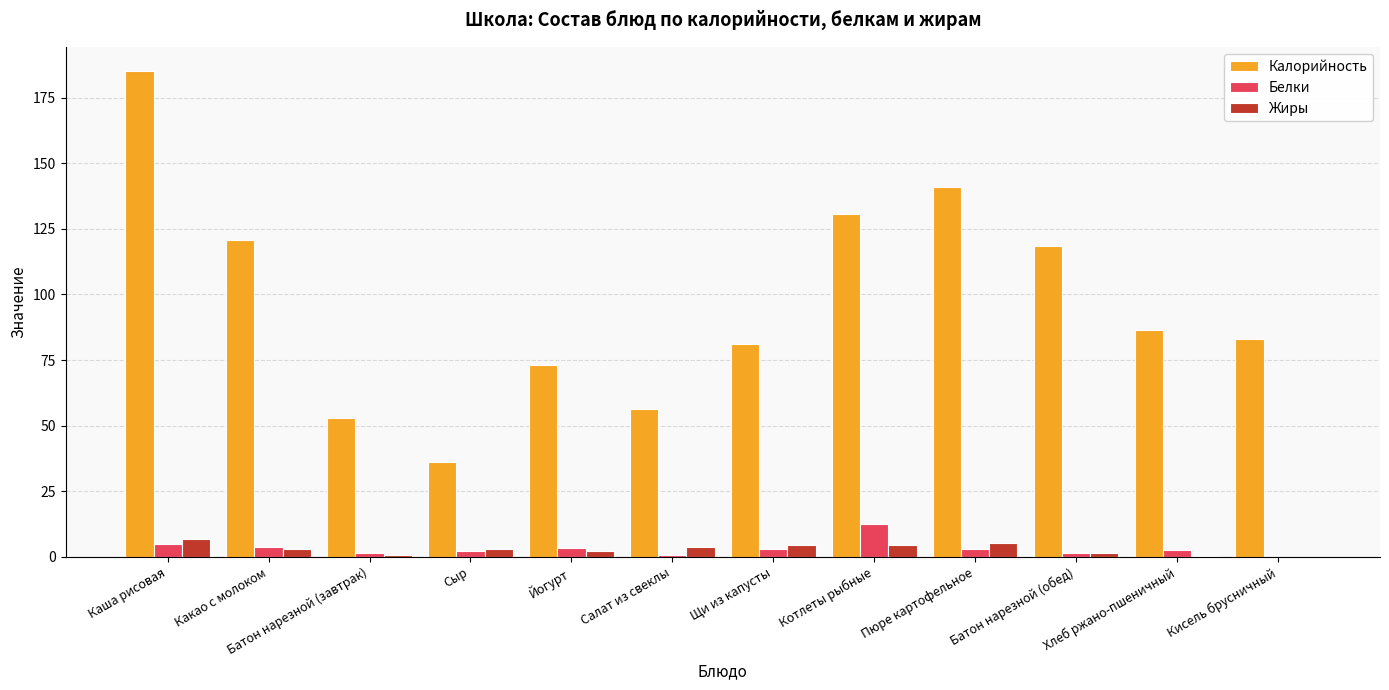

How many categories are shown in the chart?

12